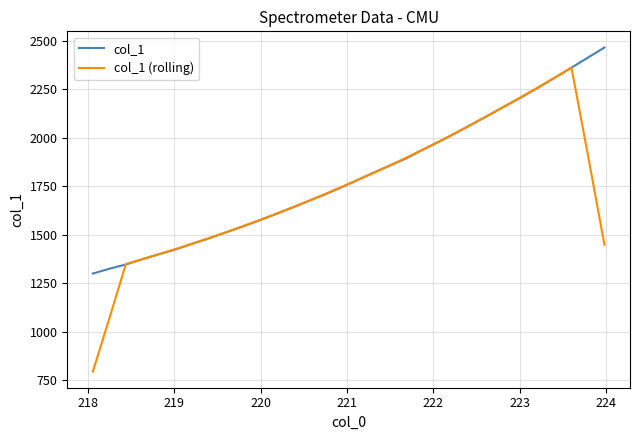

List the series in order of their peak value, lowest first.

col_1 (rolling), col_1